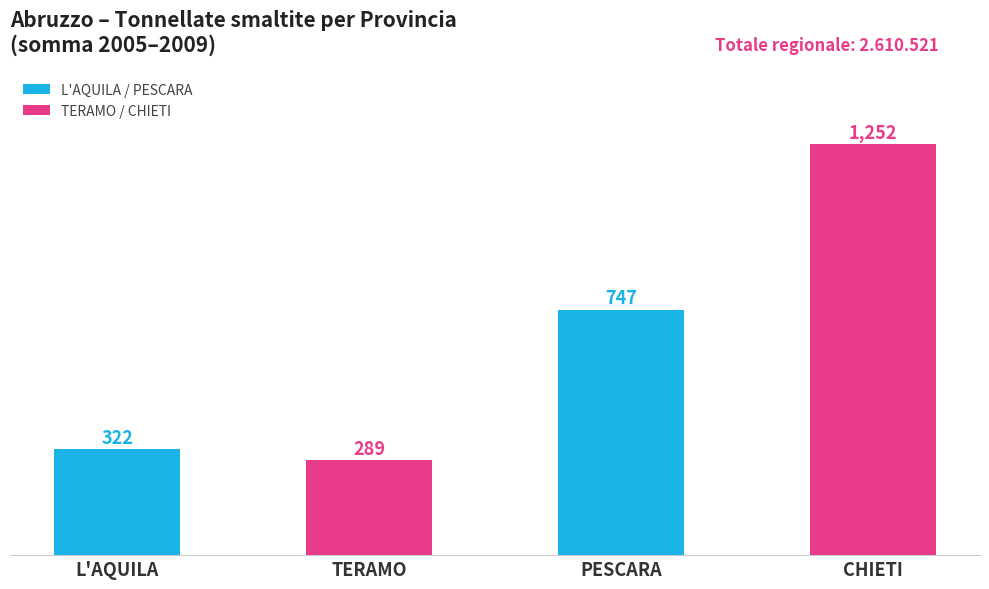

What is the smallest value displayed?

289.2